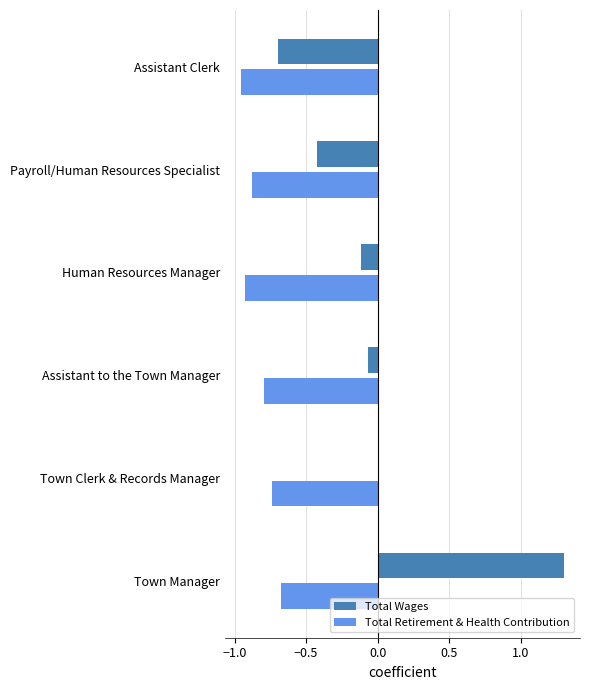

The Total Retirement & Health Contribution series shows -0.9 at Human Resources Manager. True or false?

True